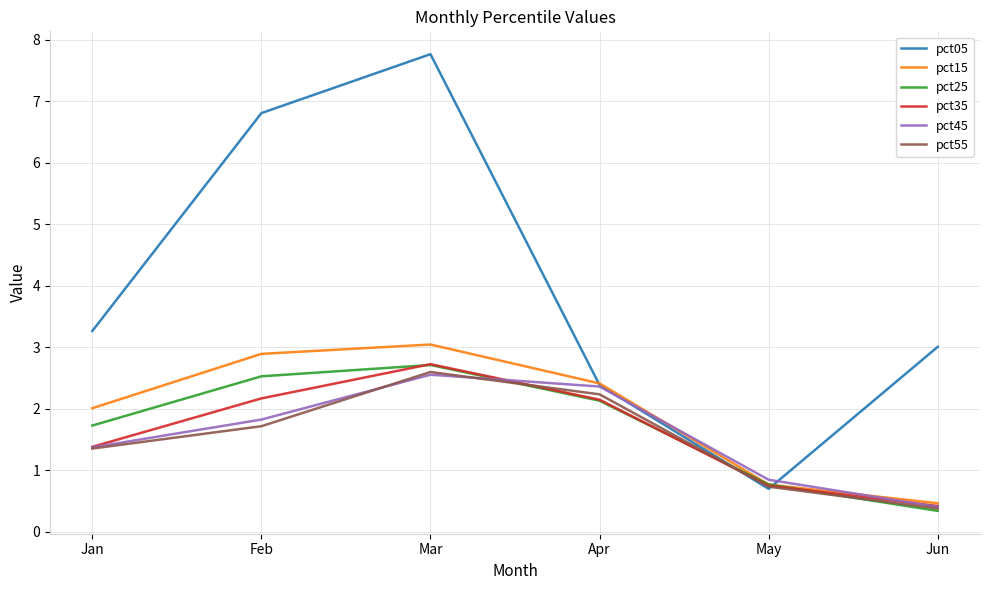

What is the difference between the maximum and second lowest values in the pct35 series?

2.0